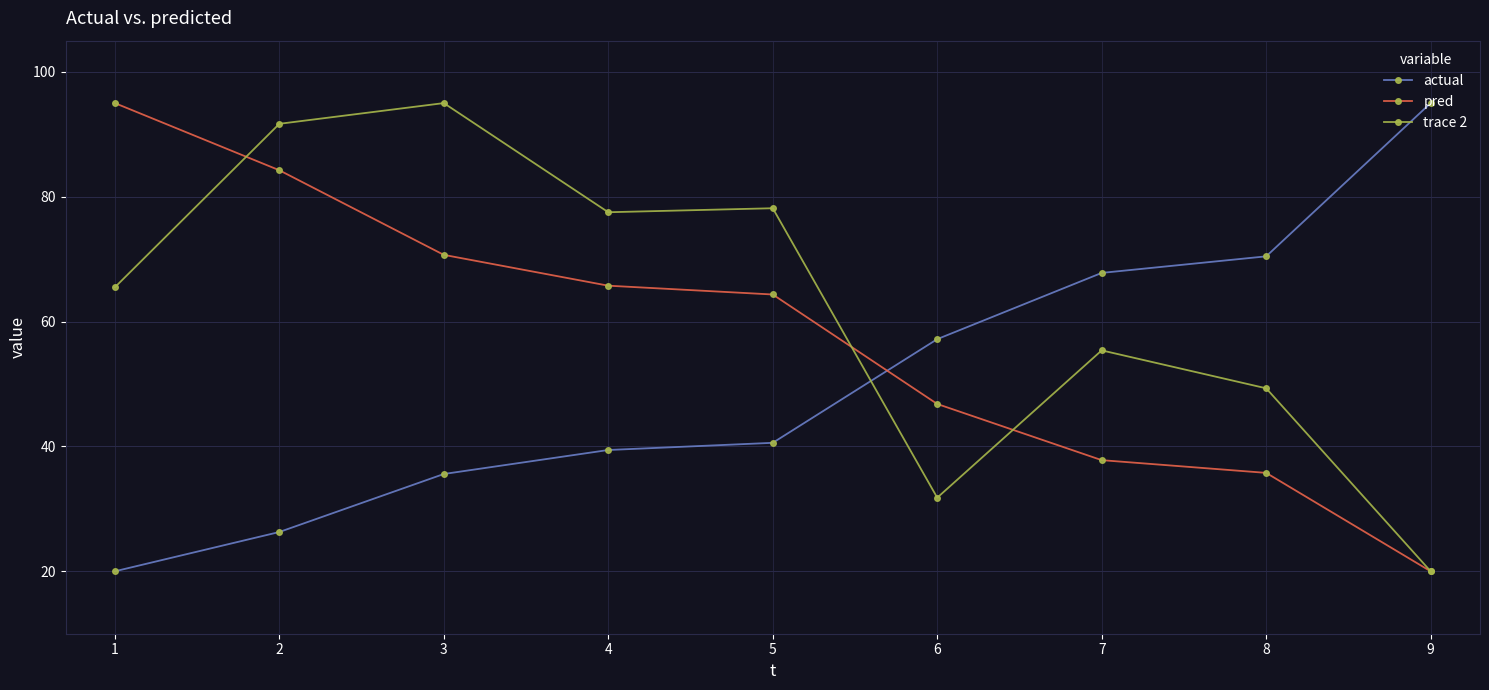

Does the chart display data point markers on the line(s)?

Yes